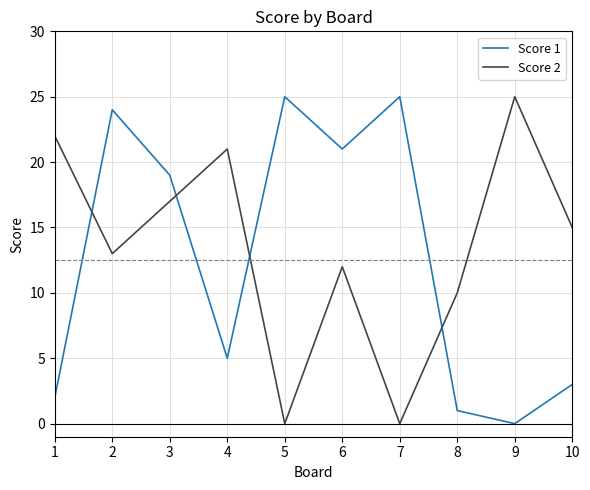

At which label is Score 2 closest to 12?

6